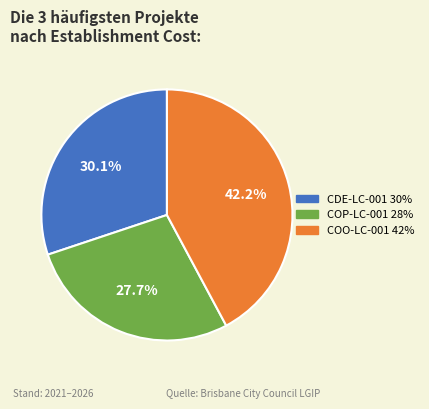

Is there a majority slice in this chart?

No